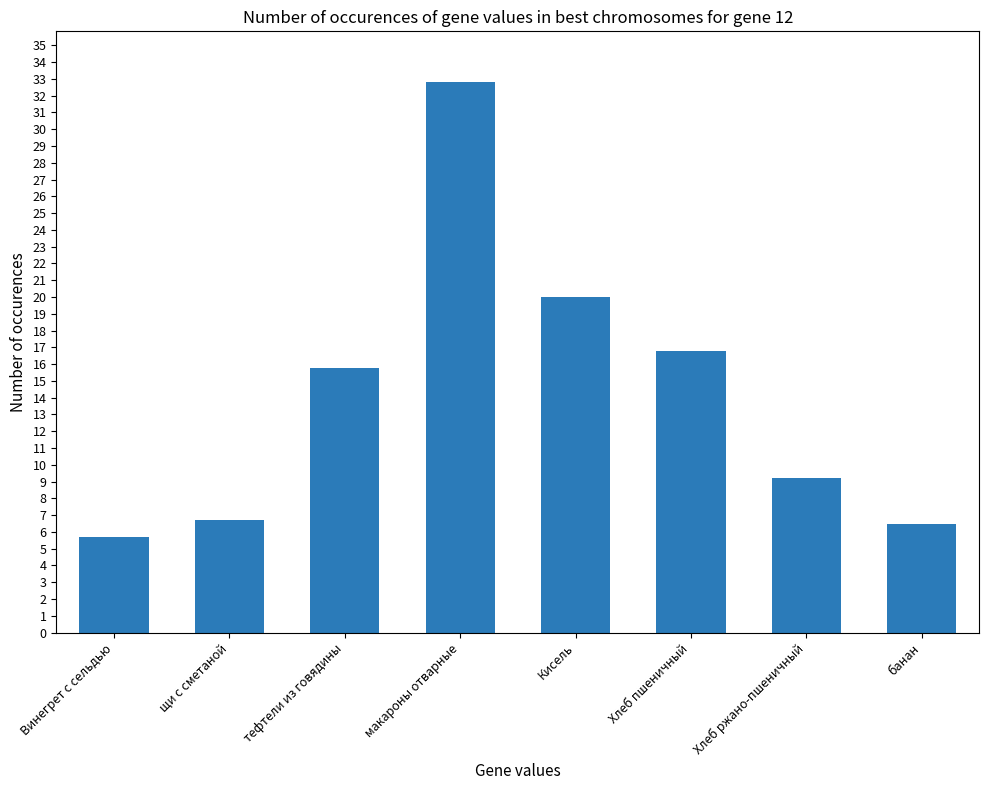

At which category does the chart reach its peak across all series?

макароны отварные